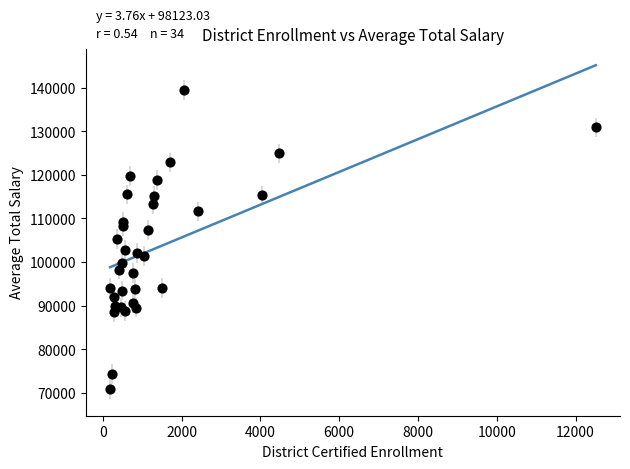

What is the range of X values (max minus min)?

12327.1